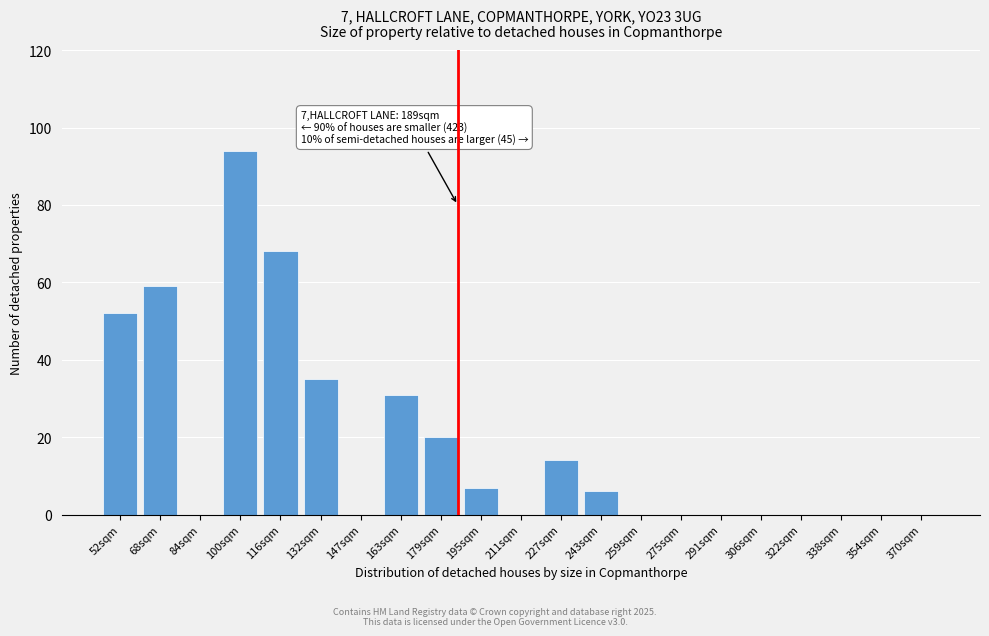

Reading left to right, extract all data points from this chart.

52sqm=52	68sqm=59	84sqm=0	100sqm=94	116sqm=68	132sqm=35	147sqm=0	163sqm=31	179sqm=20	195sqm=7	211sqm=0	227sqm=14	243sqm=6	259sqm=0	275sqm=0	291sqm=0	306sqm=0	322sqm=0	338sqm=0	354sqm=0	370sqm=0